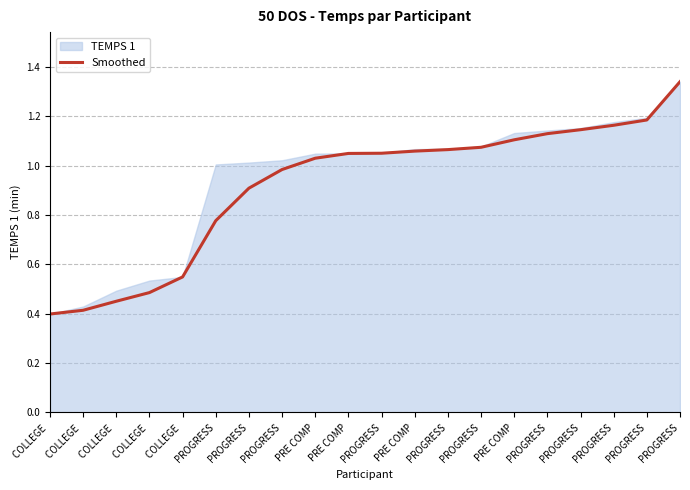

Reading right to left, what are all the values shown in this chart?

PROGRESS=1.3	PROGRESS=1.2	PROGRESS=1.2	PROGRESS=1.1	PROGRESS=1.1	PRE COMP=1.1	PROGRESS=1.1	PROGRESS=1.1	PRE COMP=1.1	PROGRESS=1.1	PRE COMP=1.0	PRE COMP=1.0	PROGRESS=1.0	PROGRESS=0.9	PROGRESS=0.8	COLLEGE =0.5	COLLEGE =0.5	COLLEGE =0.5	COLLEGE =0.4	COLLEGE =0.4